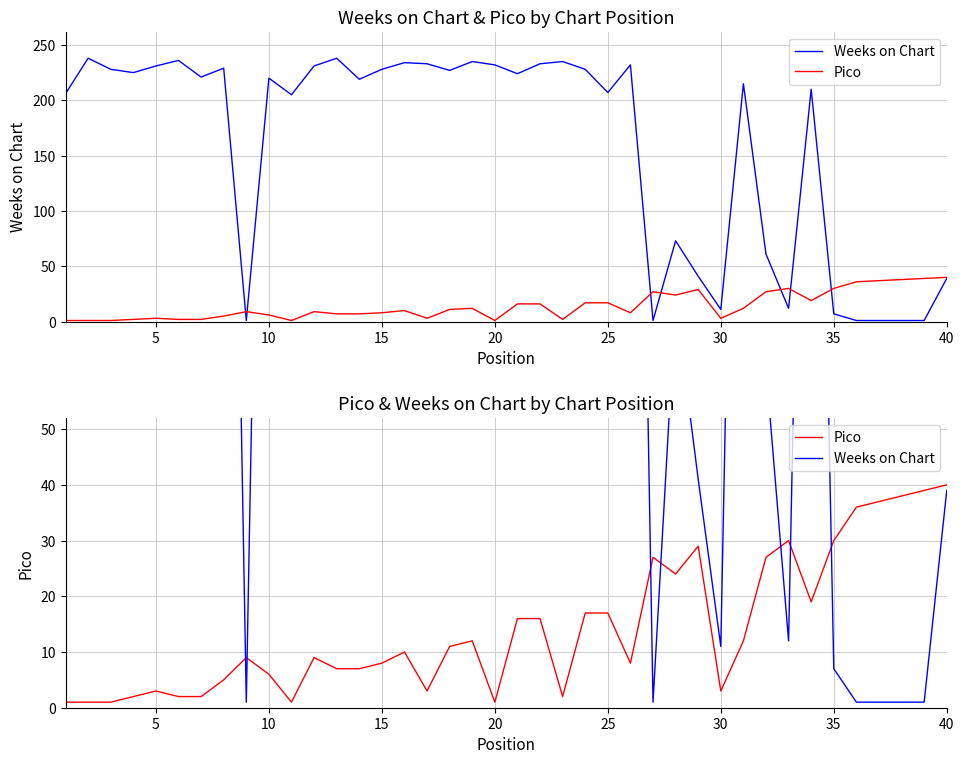

After their last crossing, which series has the higher values: Weeks on Chart or Pico?

Pico